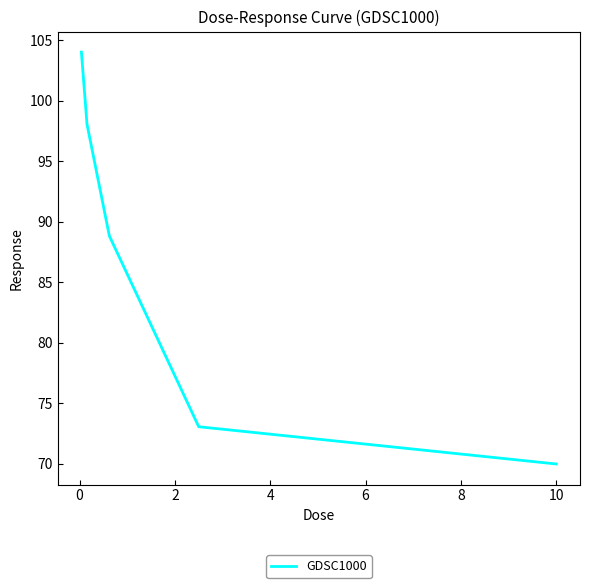

True or false: the data has more than 0 interior local peaks.

False